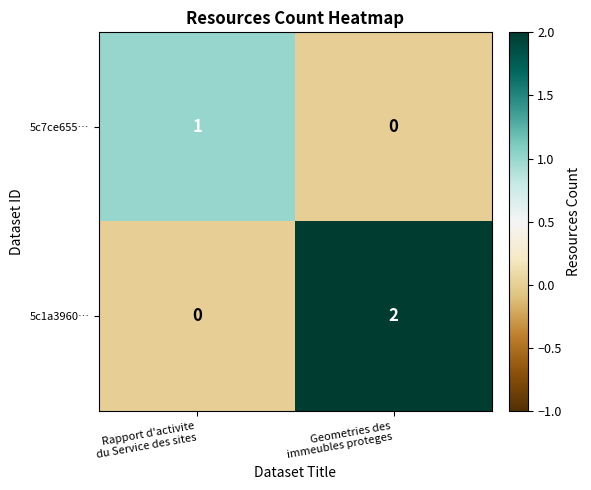

Rank the series by their maximum value, from highest to lowest.

5c1a3960…, 5c7ce655…